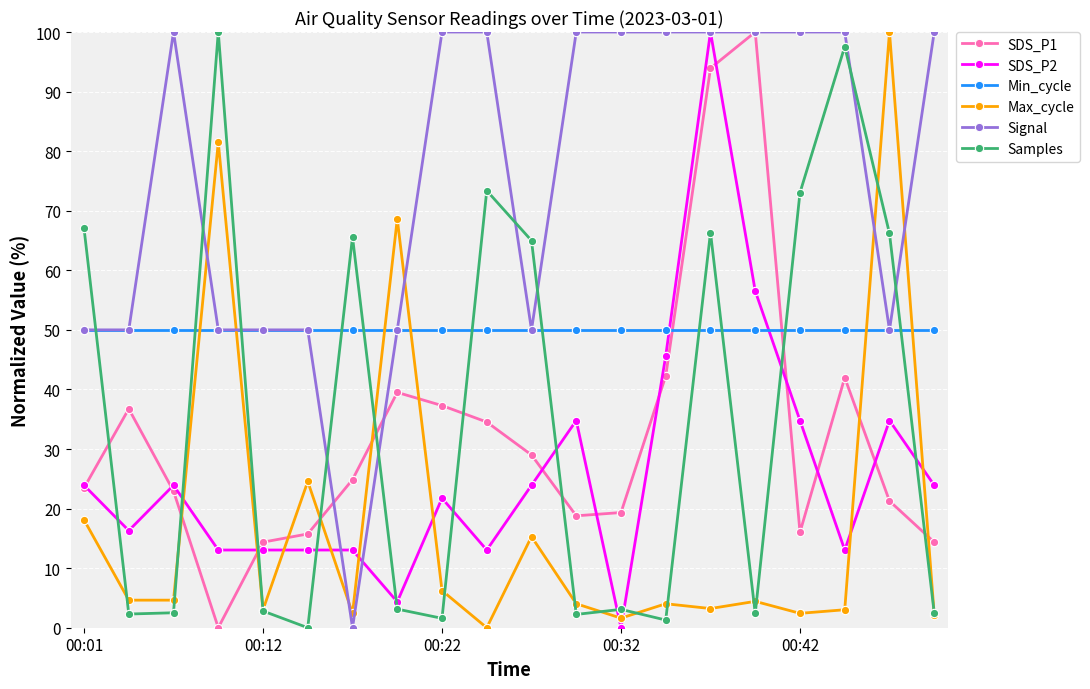

What is the maximum value shown in the chart?

100.0